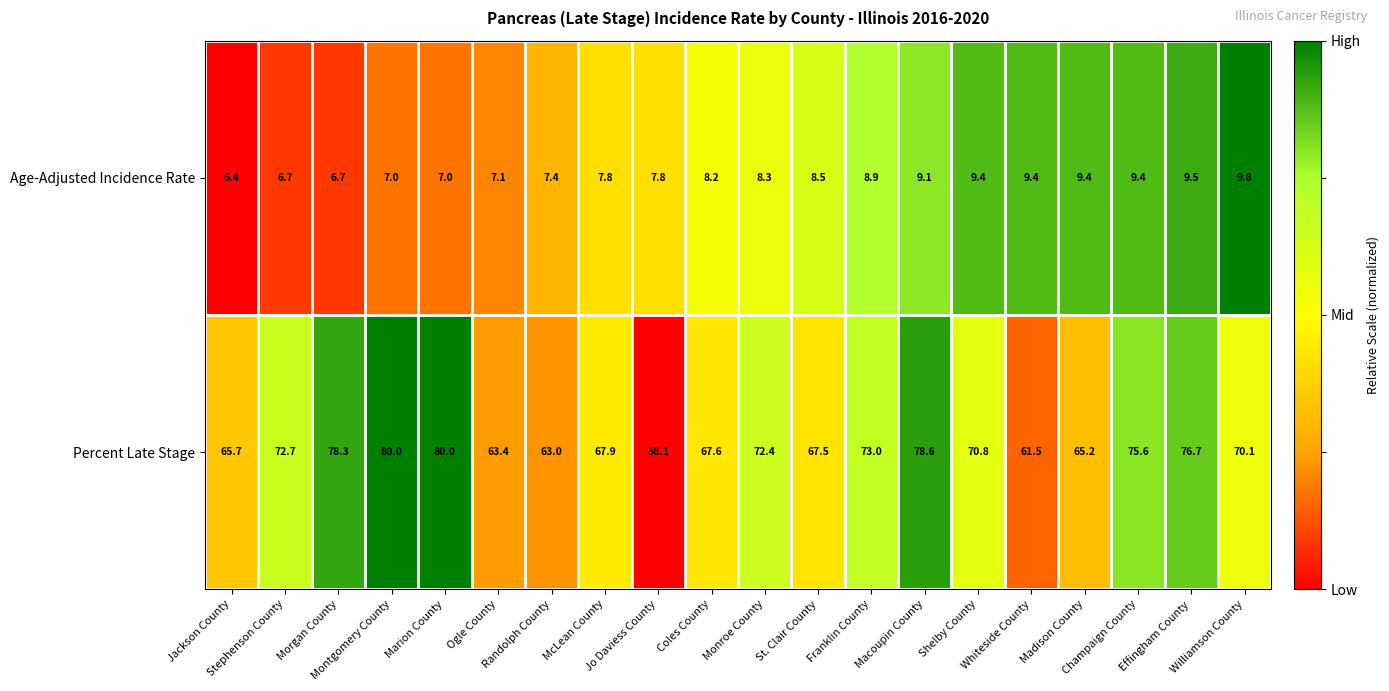

What is the total value across all series at Jackson County?

72.1